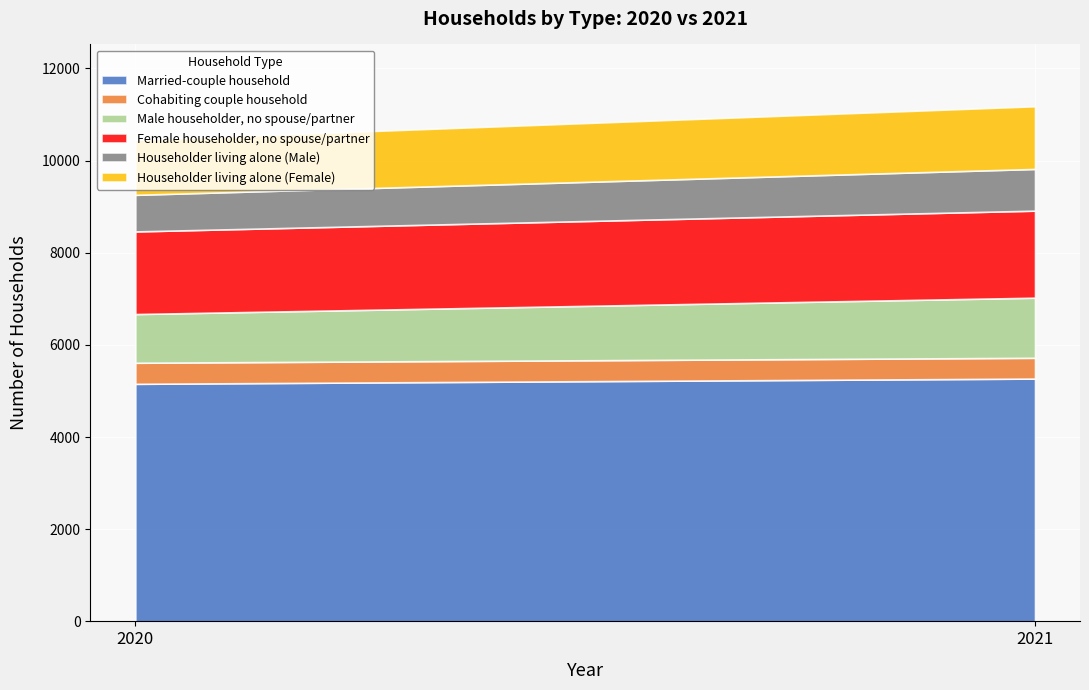

How many series are shown in this chart?

6